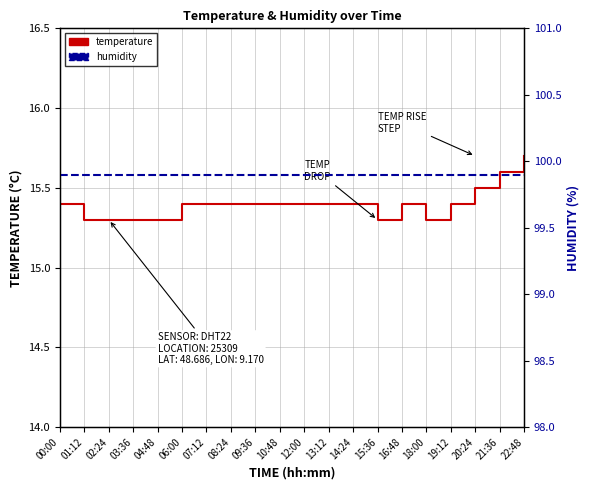

True or false: humidity and temperature cross at least once.

False